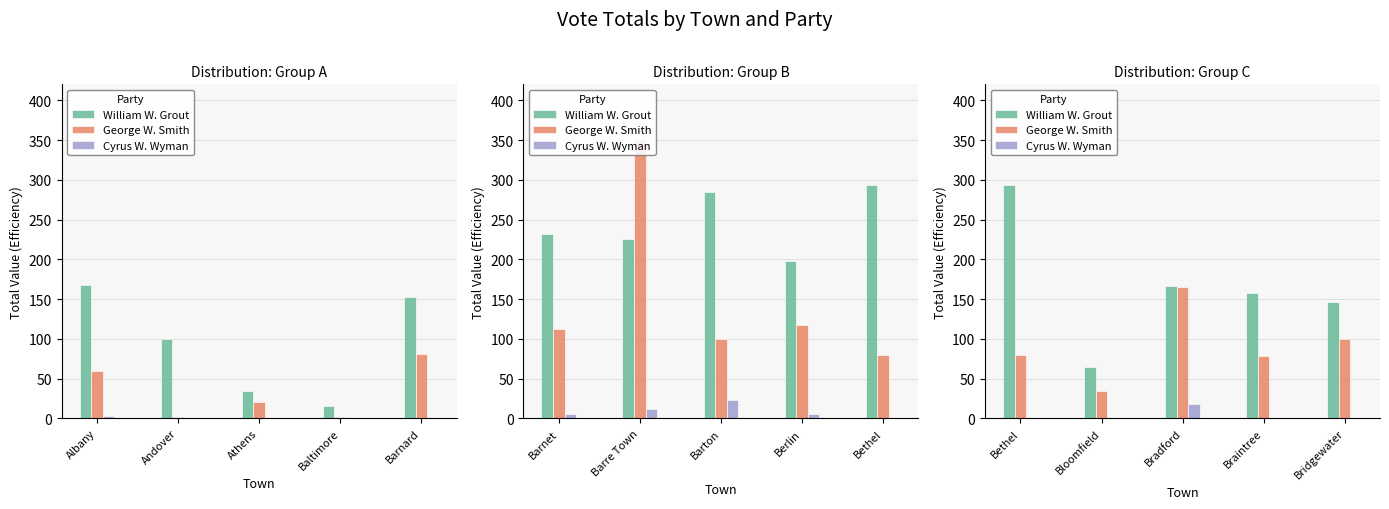

Which has a higher value, Bethel or Bridgewater?

Bethel